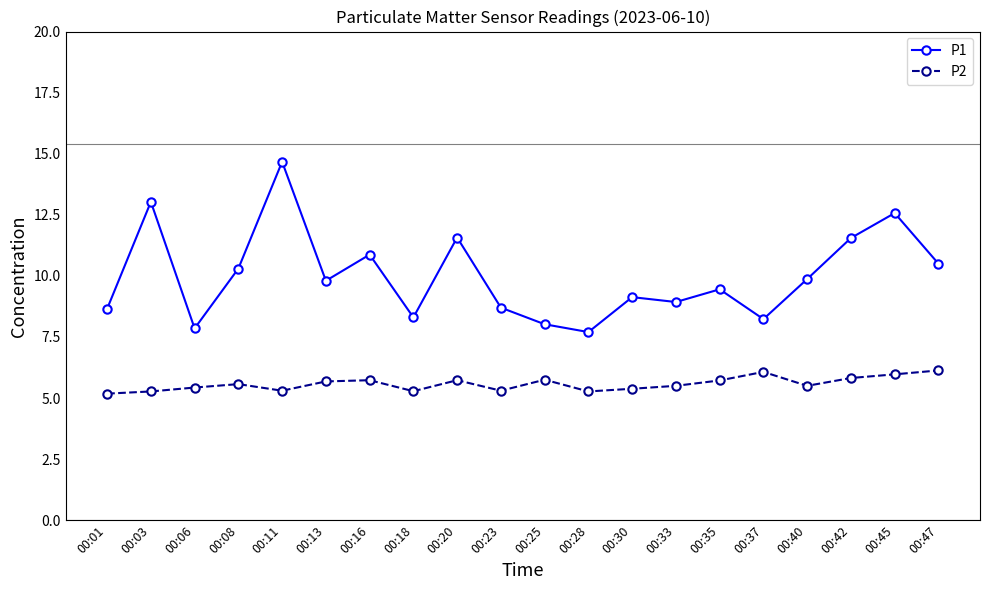

What is the value of the P2 point at the 14th from the left?

5.5